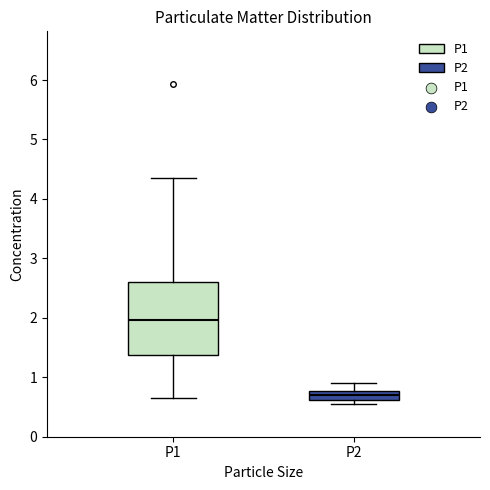

Comparing the boxes themselves (not the whiskers), which one is the tallest?

P1